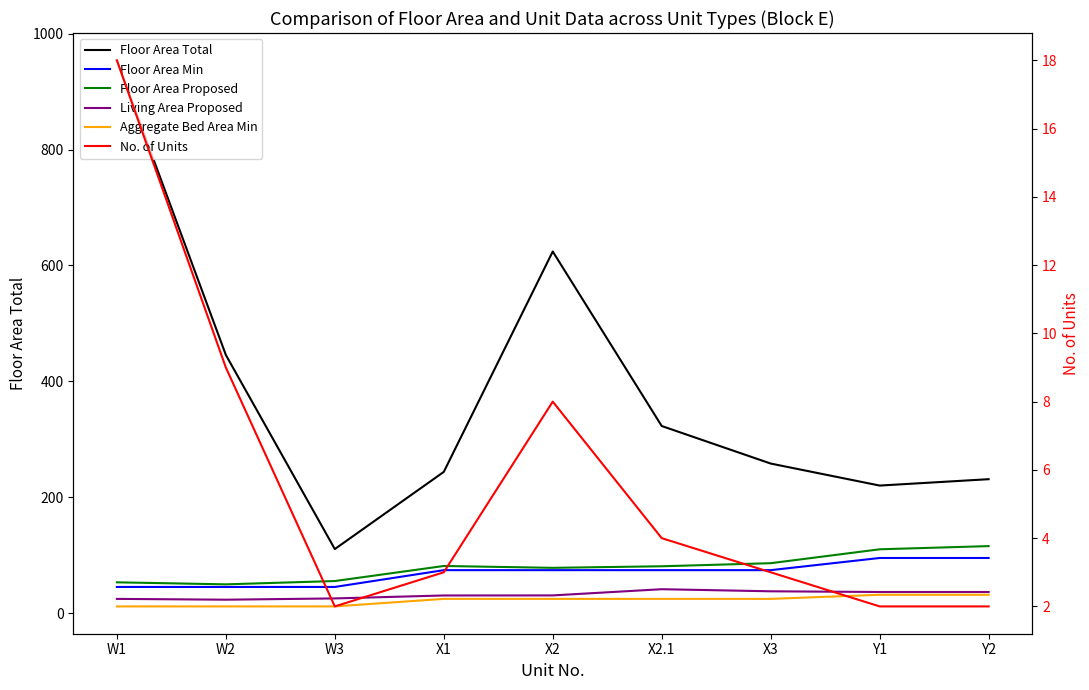

Reading left to right, transcribe all the data shown in this chart.

Floor Area Total: W1=954.0	W2=445.5	W3=110.4	X1=243.6	X2=624.0	X2.1=322.8	X3=258.0	Y1=220.0	Y2=231.0
Floor Area Min: W1=45.0	W2=45.0	W3=45.0	X1=74.0	X2=74.0	X2.1=74.0	X3=74.0	Y1=95.0	Y2=95.0
Floor Area Proposed: W1=53.0	W2=49.5	W3=55.2	X1=81.2	X2=78.0	X2.1=80.7	X3=86.0	Y1=110.0	Y2=115.5
Living Area Proposed: W1=24.4	W2=23.0	W3=25.2	X1=30.3	X2=30.4	X2.1=41.1	X3=37.5	Y1=36.3	Y2=36.3
Aggregate Bed Area Min: W1=11.4	W2=11.4	W3=11.4	X1=24.4	X2=24.4	X2.1=24.4	X3=24.4	Y1=31.5	Y2=31.5
No. of Units: W1=18.0	W2=9.0	W3=2.0	X1=3.0	X2=8.0	X2.1=4.0	X3=3.0	Y1=2.0	Y2=2.0